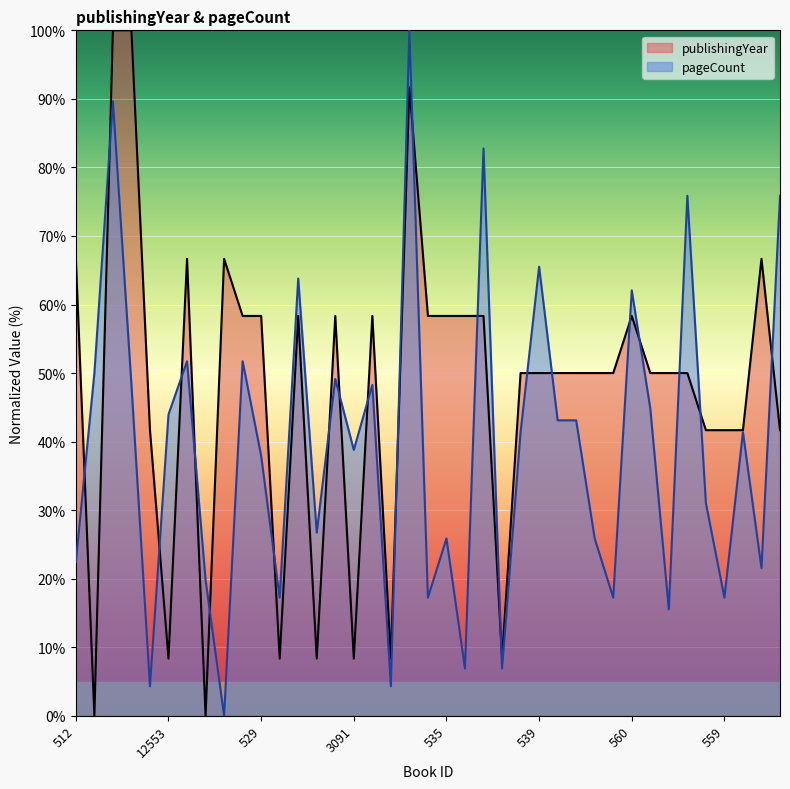

How many values in the publishingYear series are below 50?

13